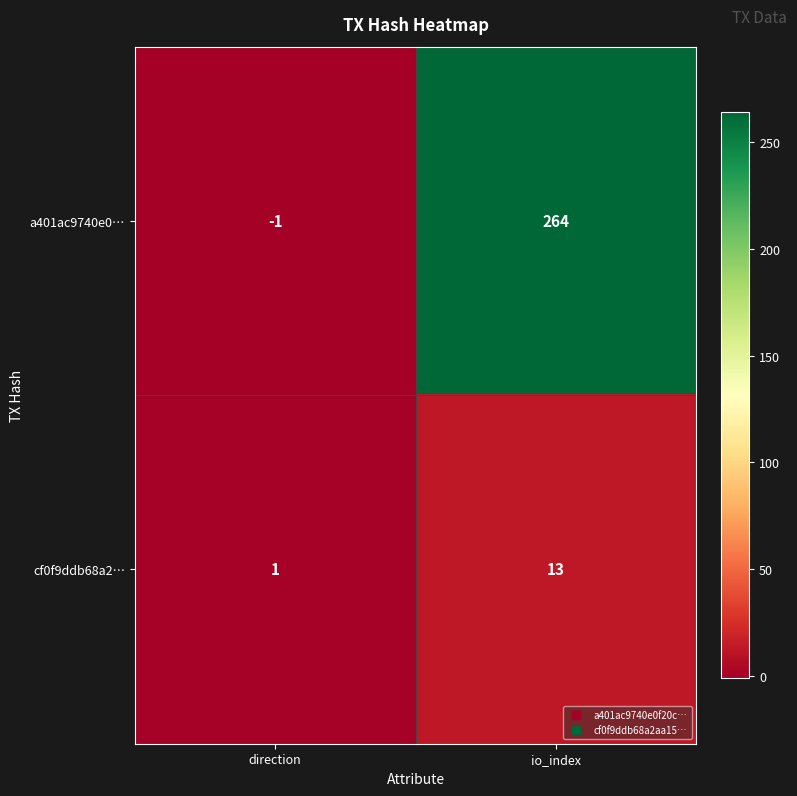

Is the value of a401ac9740e0… at direction greater than the value of cf0f9ddb68a2… at io_index?

No